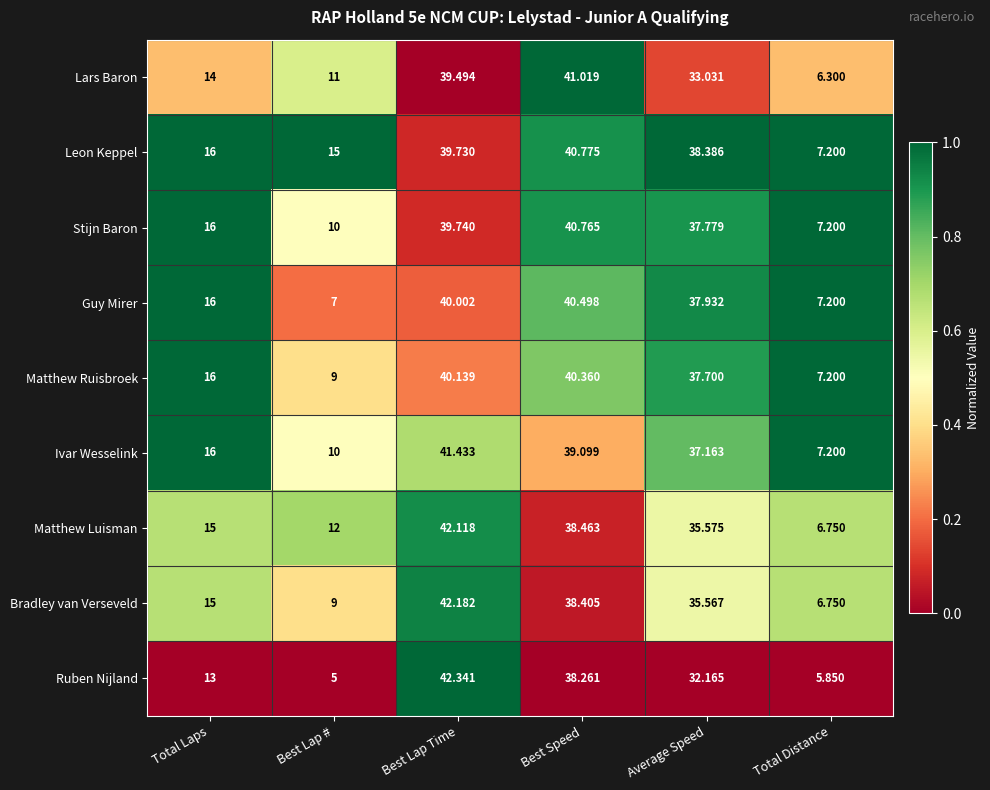

Where is Bradley van Verseveld nearest to the value 24?

Total Laps